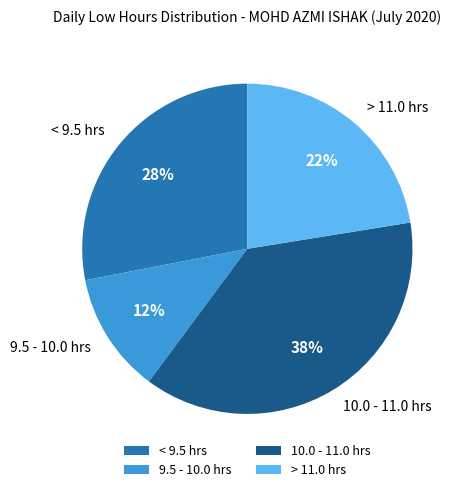

Approximately how many times larger is the value at 10.0 - 11.0 hrs compared to 9.5 - 10.0 hrs?

3.2